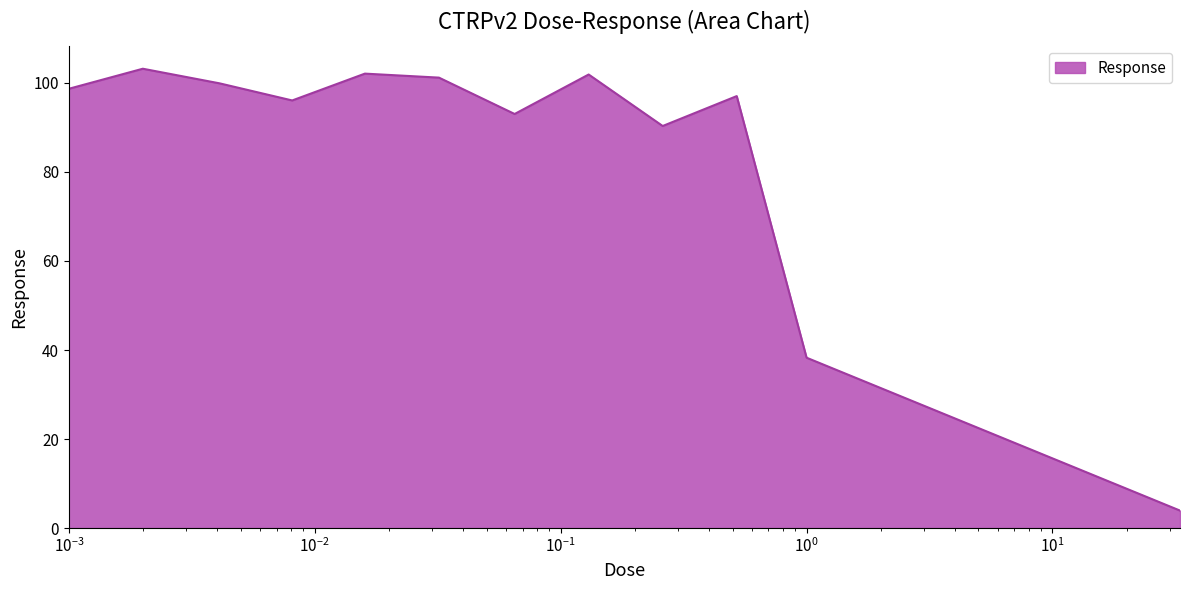

What is the greatest value displayed?

103.2